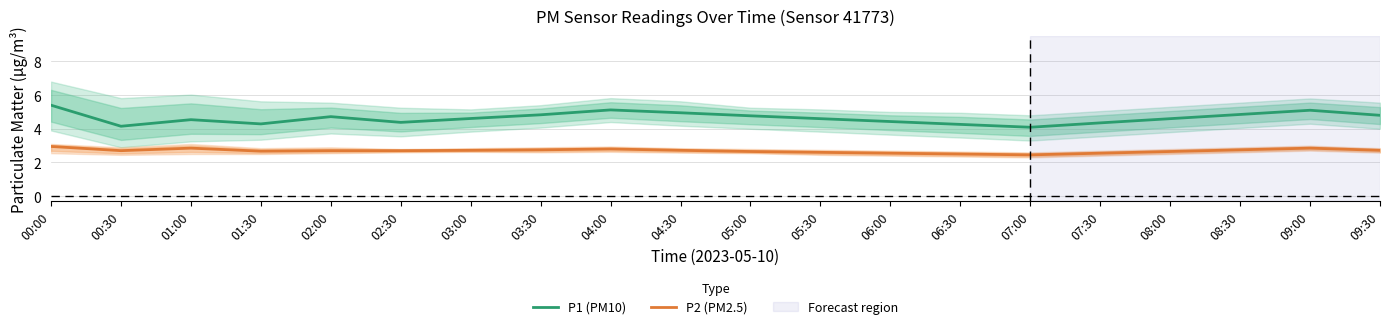

What is the lowest value of the P1 (PM10) series?

4.1